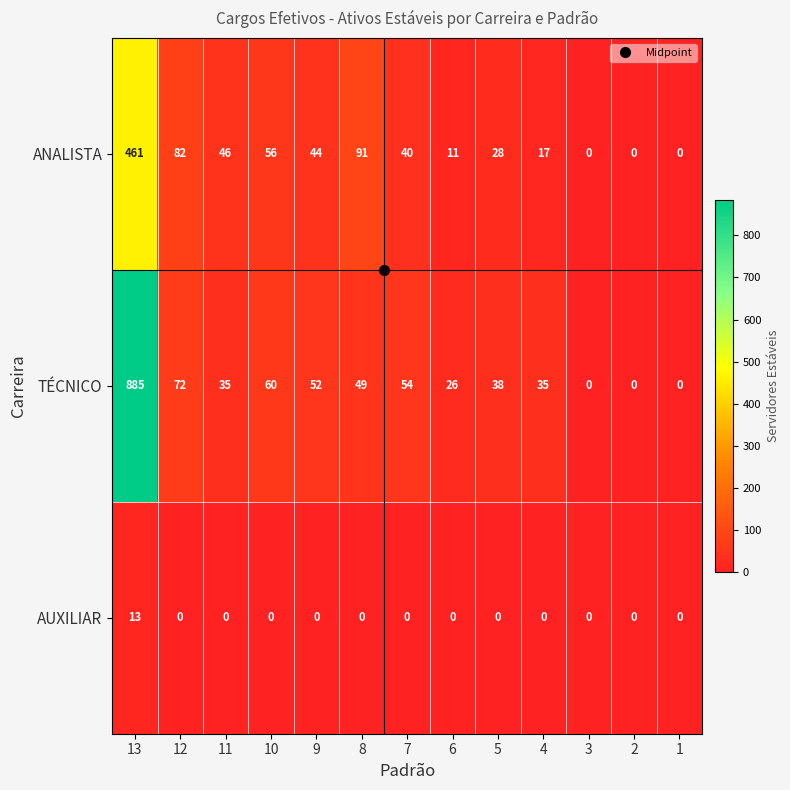

At which label is ANALISTA closest to 230?

8